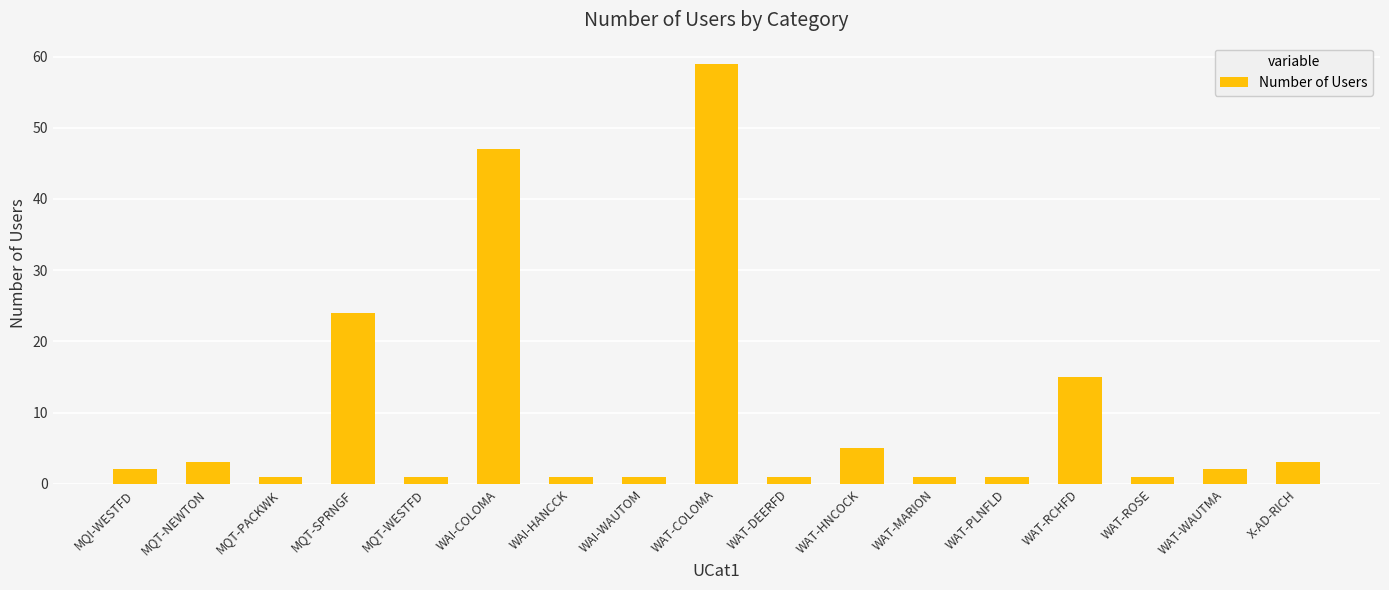

What is the difference between the maximum and minimum values?

58